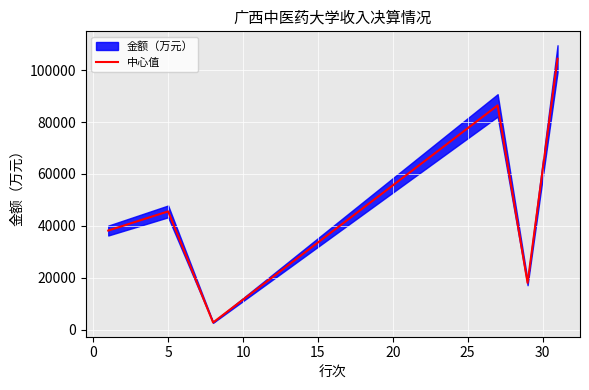

What position from the left is 15?

5